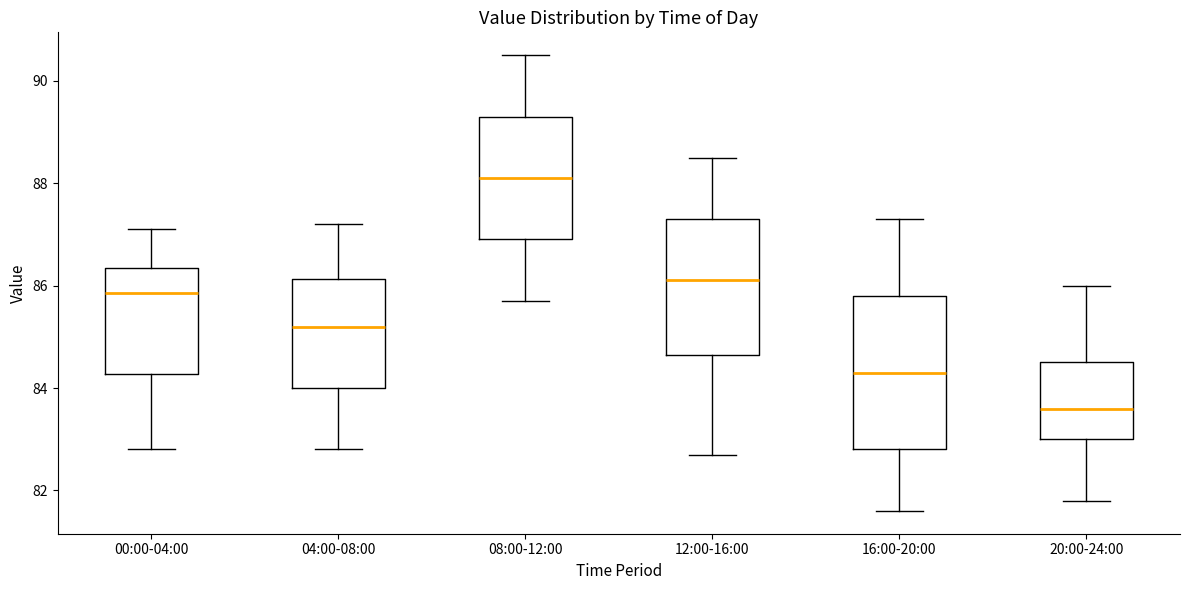

Where does the upper whisker of the box for 12:00-16:00 end on the y-axis? The values are not printed on the chart, so give them approximately, as read against the axis.

88.6